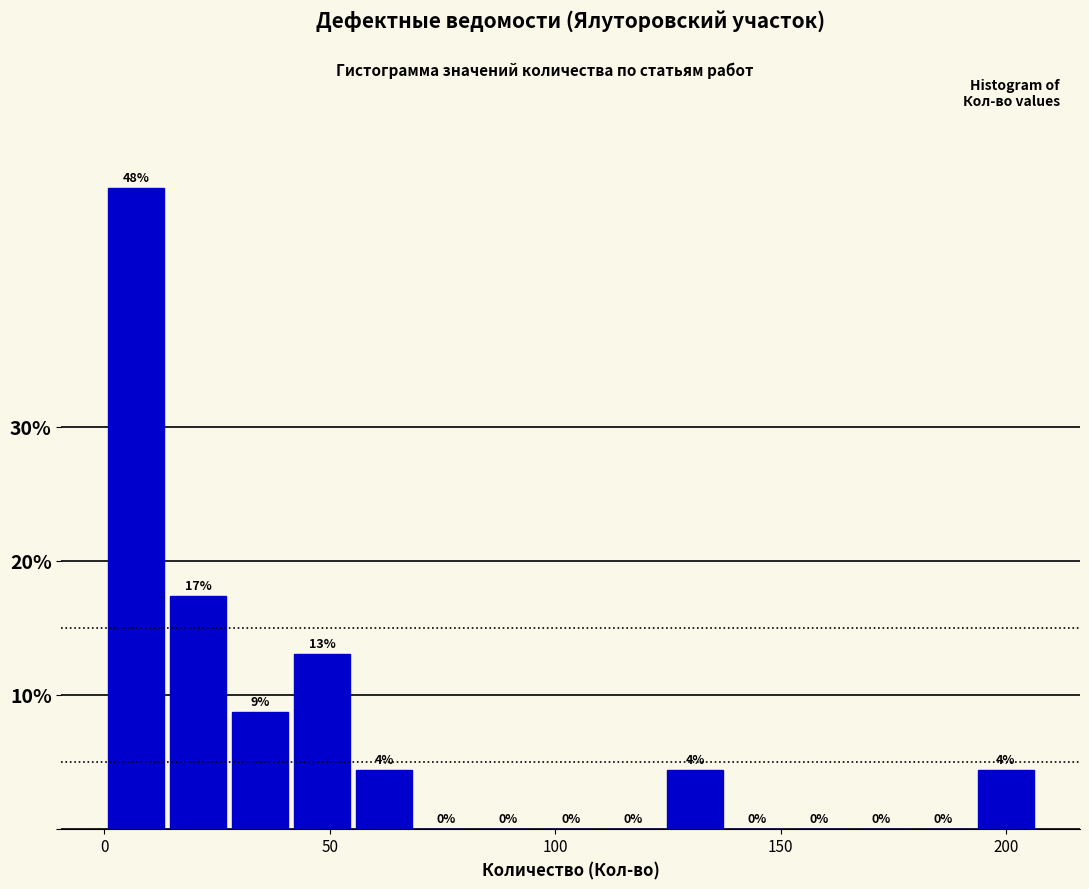

Read against the x-axis, roughly where is the centre of the tallest bar?

5